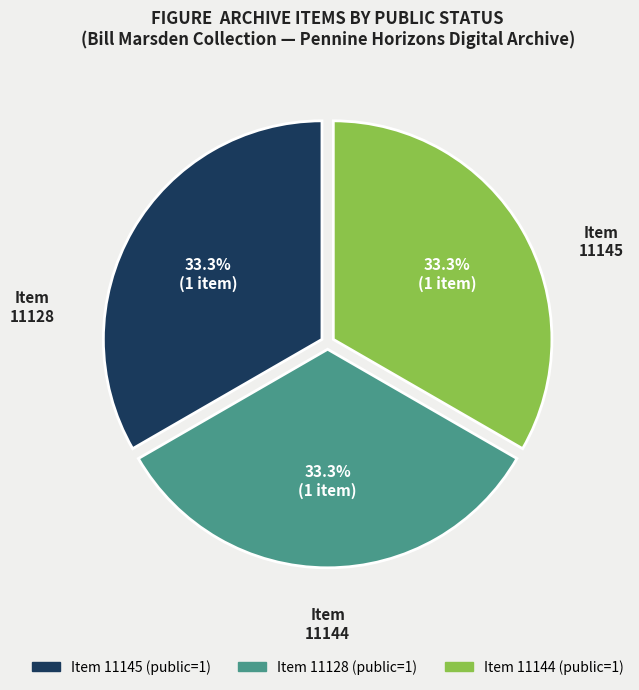

Is there any slice that represents more than half of the pie?

No